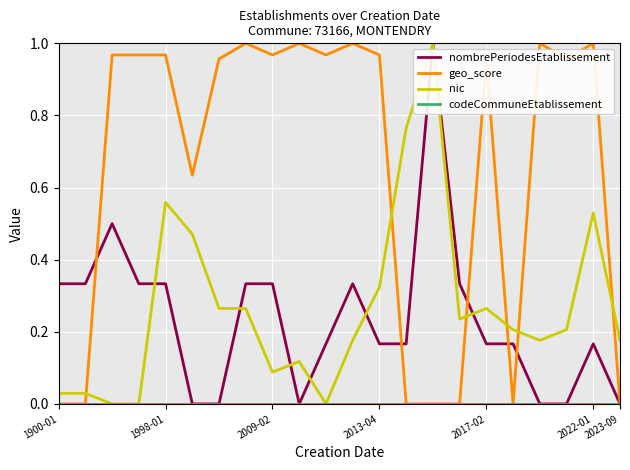

Which series has the largest total across all categories?

geo_score